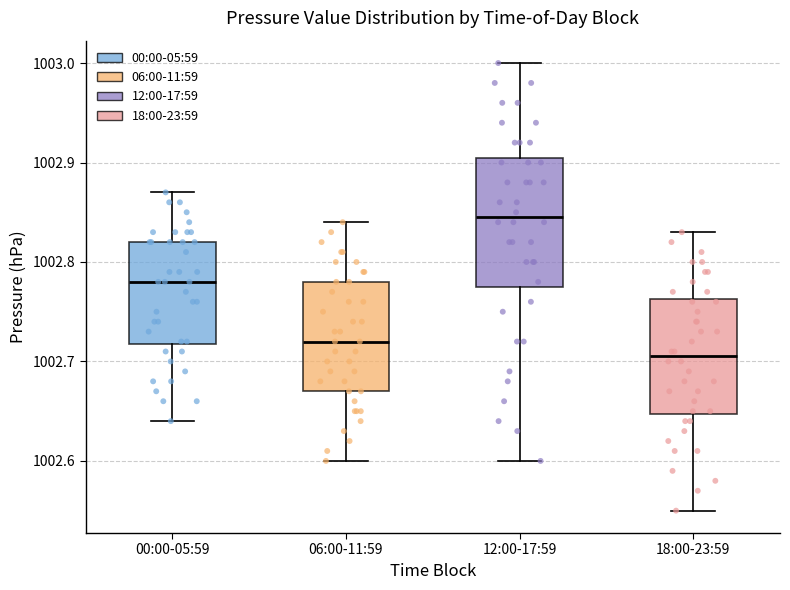

Comparing the boxes themselves (not the whiskers), which one is the tallest?

12:00-17:59